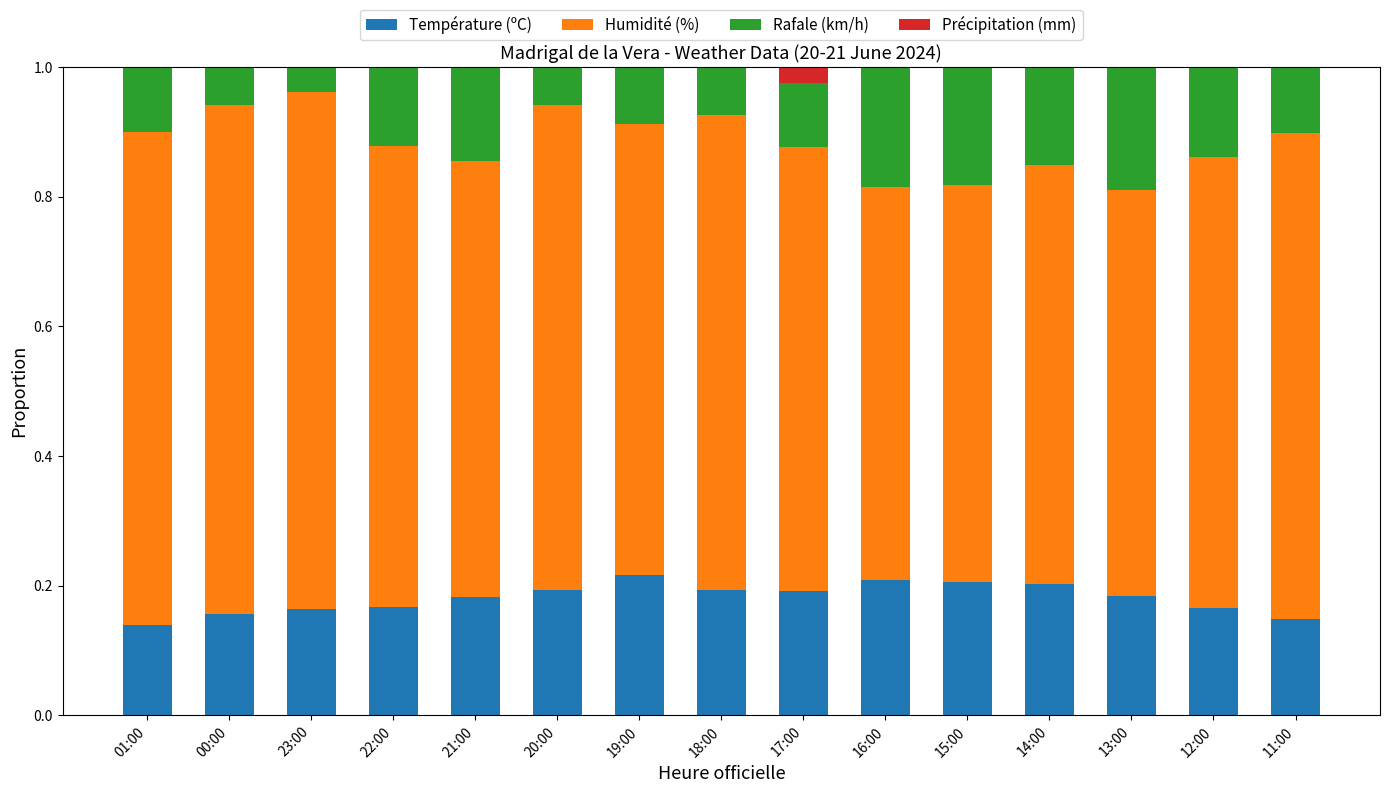

What is the sum of all Température (ºC) values?

2.7